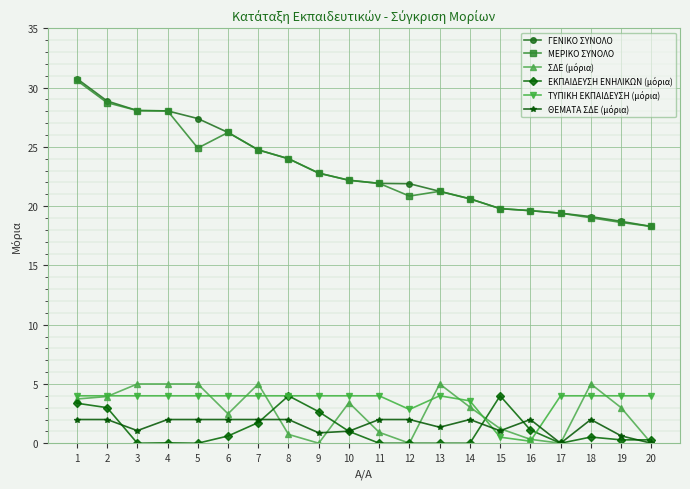

What is the maximum value shown in the chart?

30.8